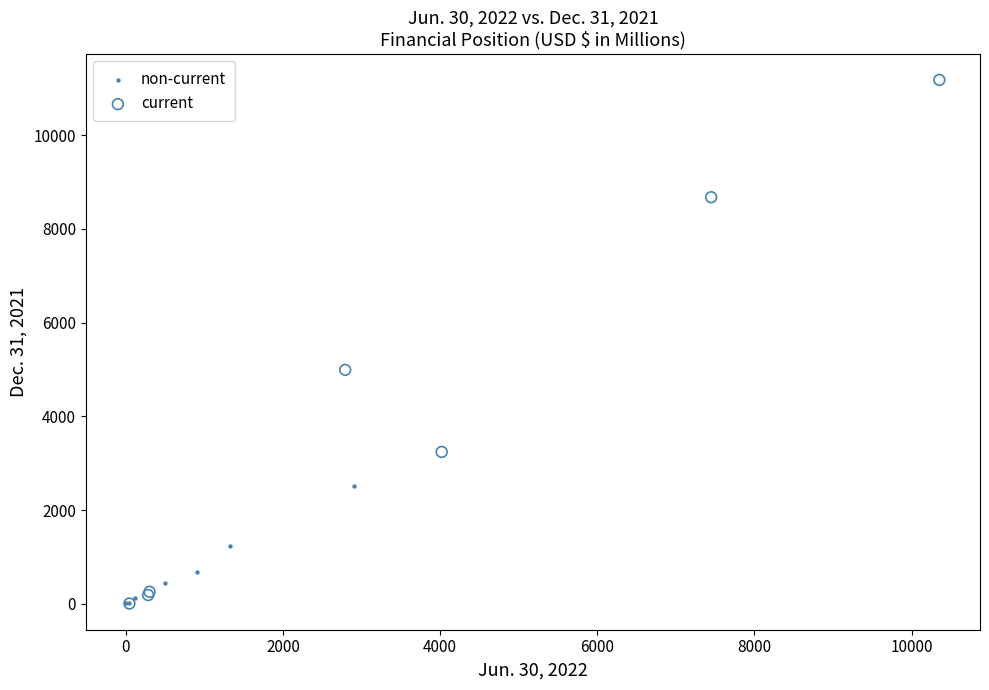

What are all the series names shown in the legend?

non-current, current